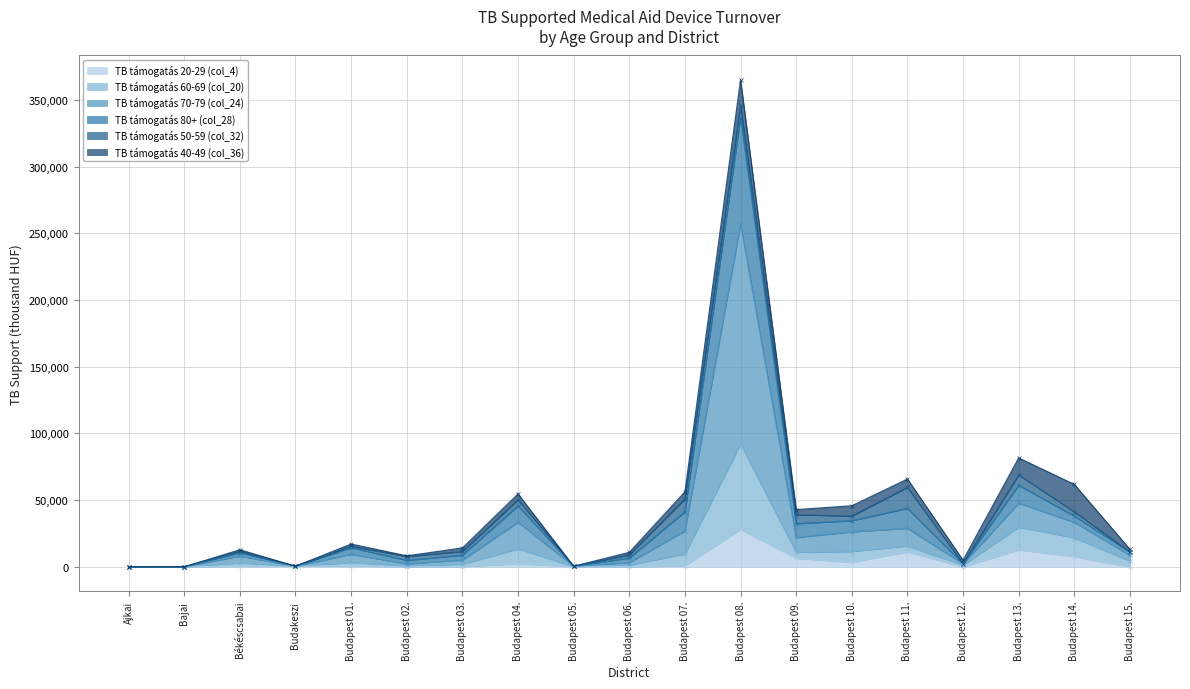

How many data points does each series have?

19